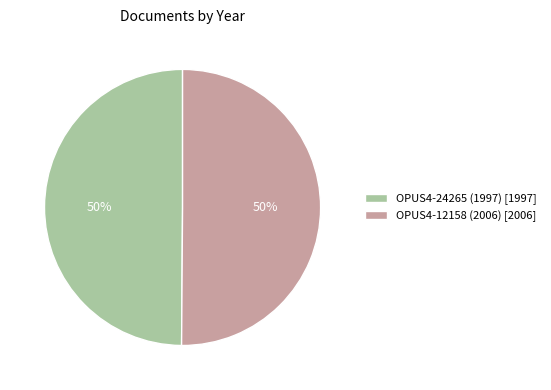

Count the number of slices in the pie.

2